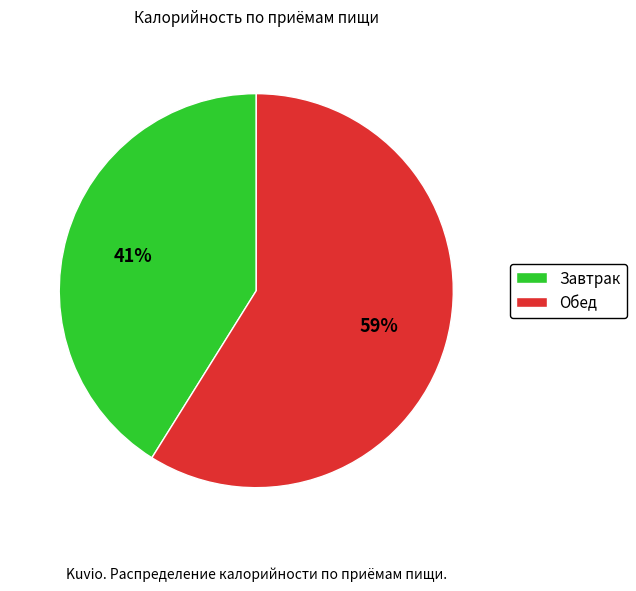

Which slice is the largest?

Обед